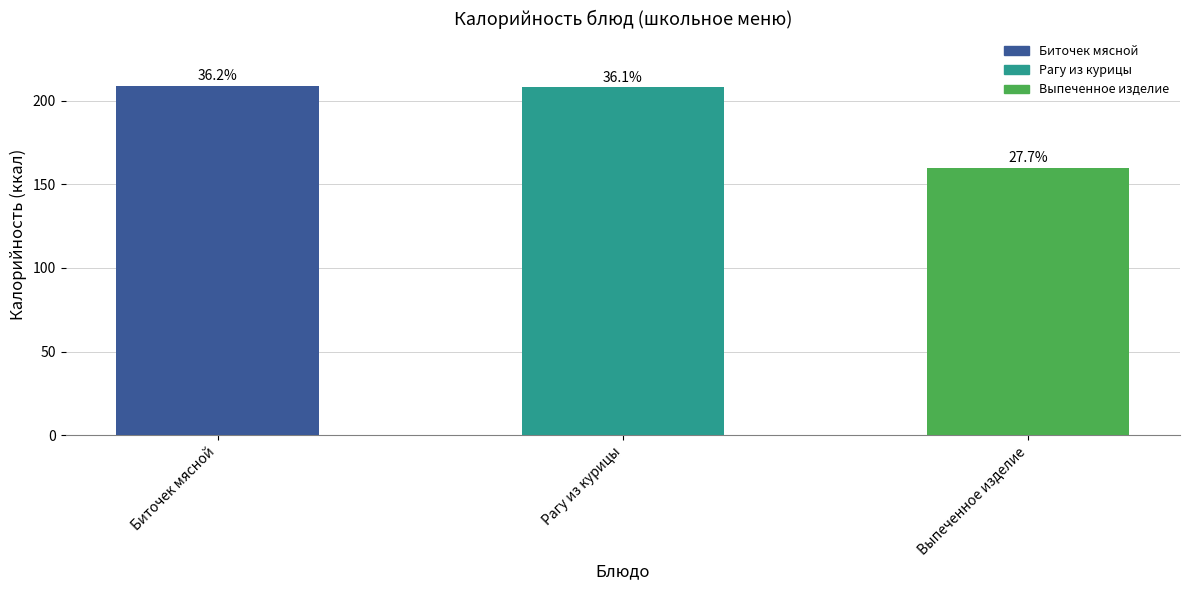

What position from the right is Рагу из курицы?

2